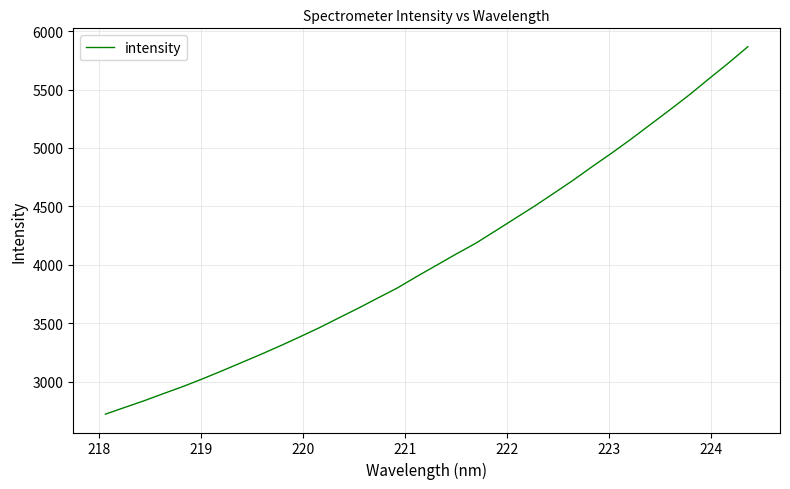

What is the difference between the maximum and minimum values?

3143.4